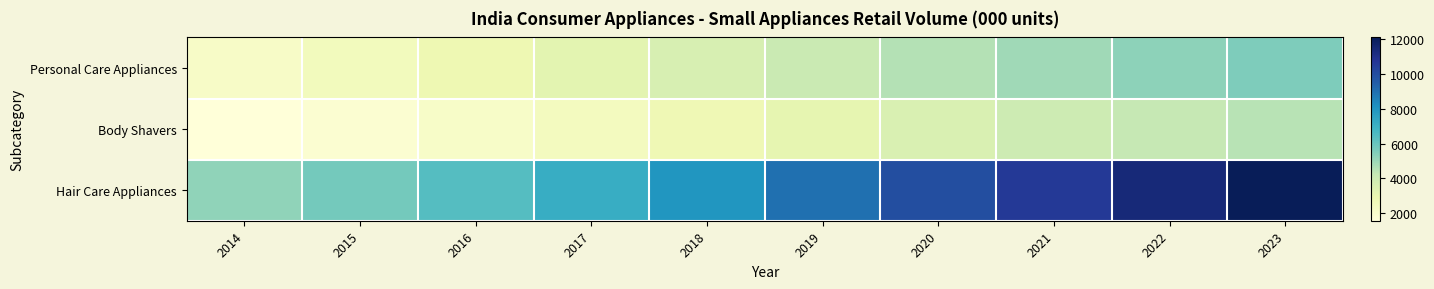

At which category is the sum across all series the highest?

2023